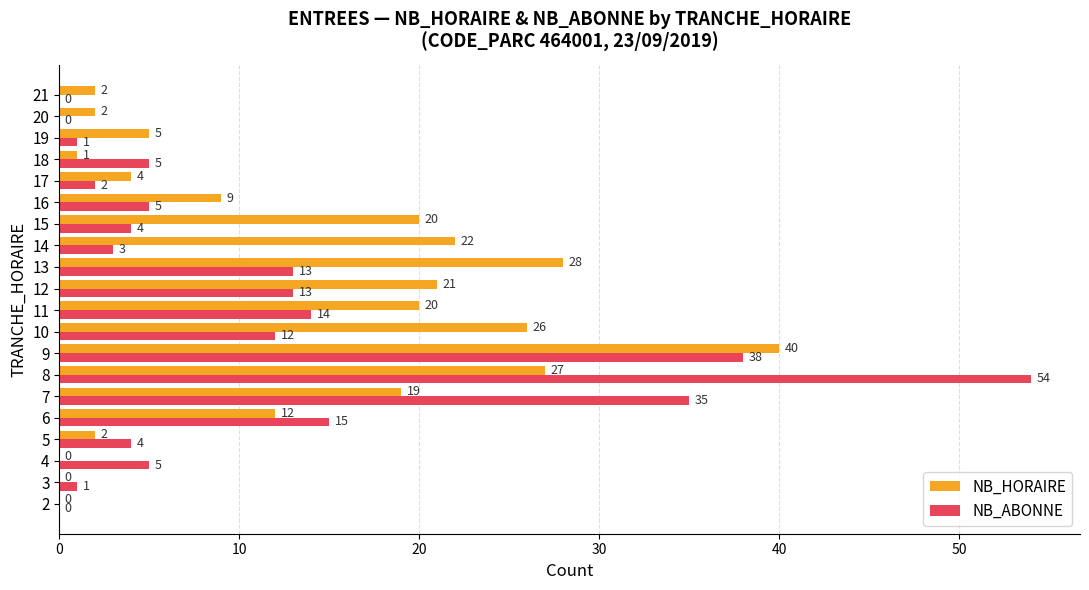

What are all the series names shown in the legend?

NB_HORAIRE, NB_ABONNE